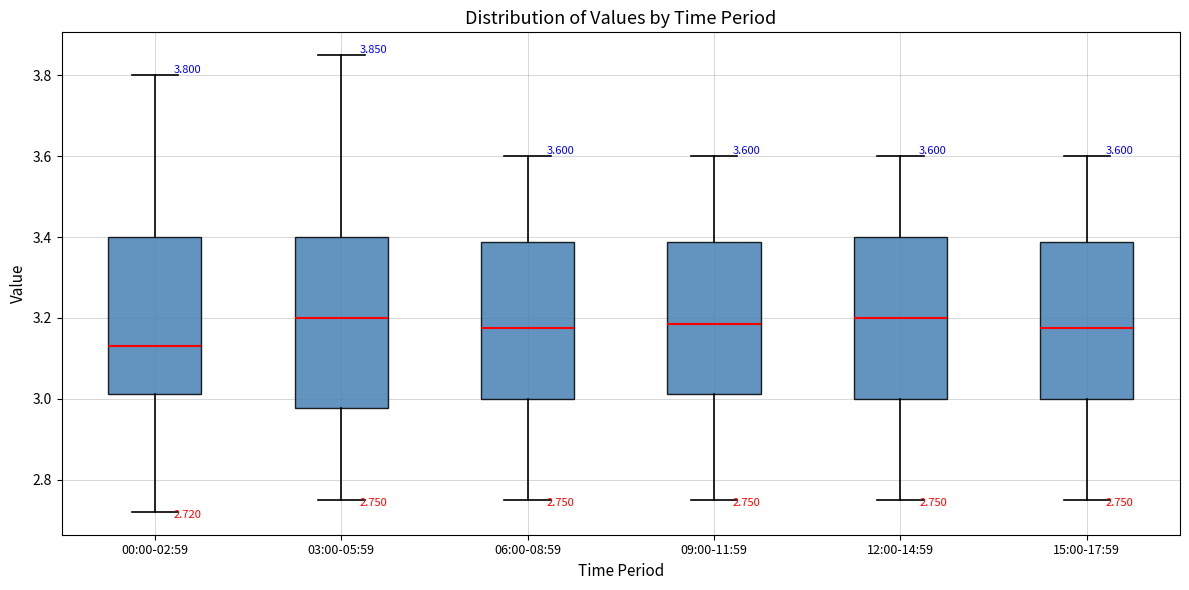

Which box is the tallest, from its lower edge to its upper edge?

03:00-05:59